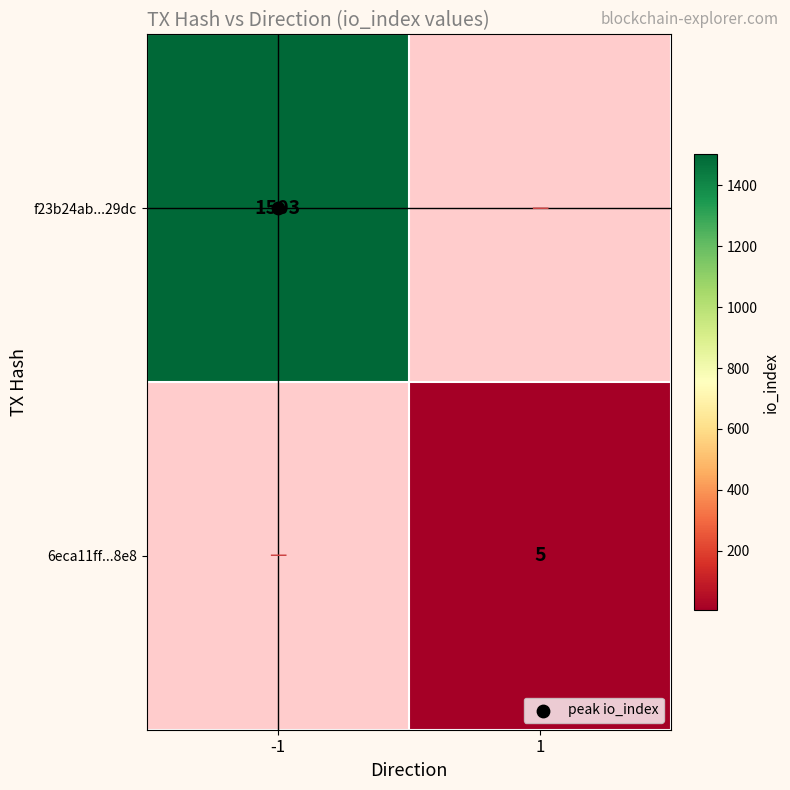

At -1, list the series in order from smallest to largest.

f23b24ab...29dc, 6eca11ff...8e8